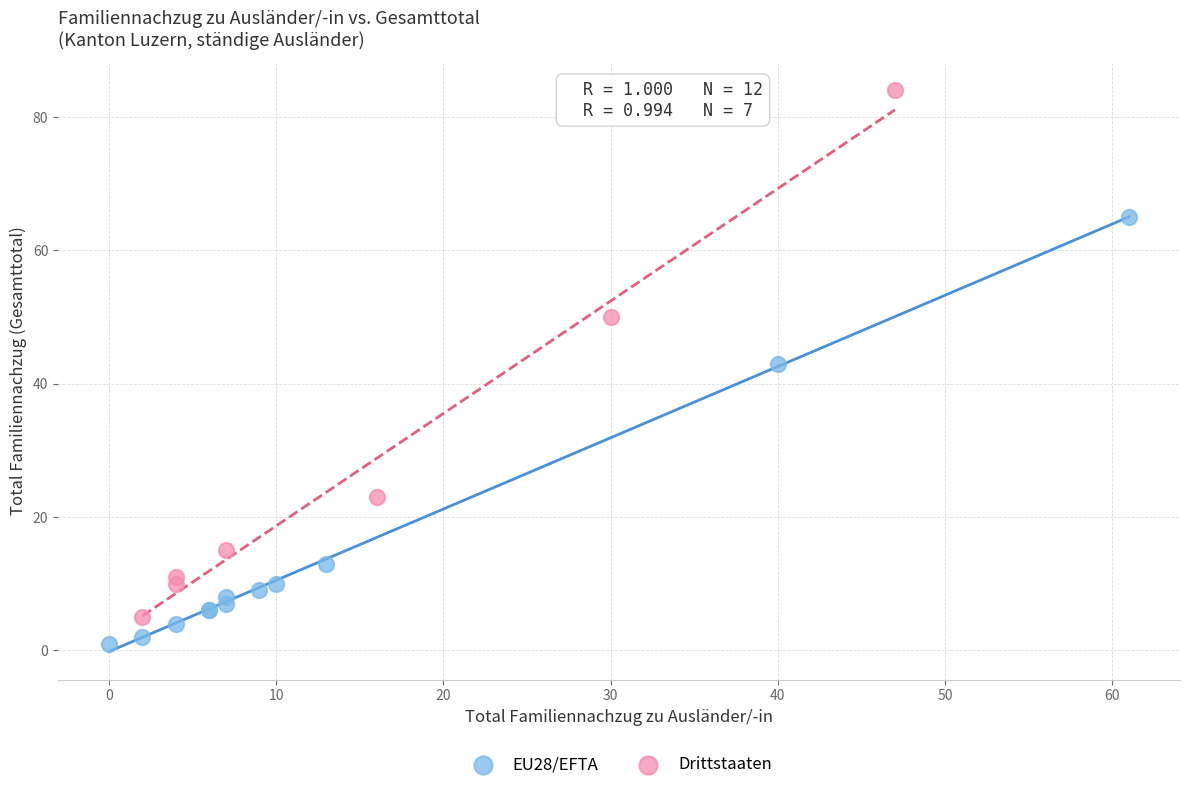

Which series contains the lowest Y value?

EU28/EFTA